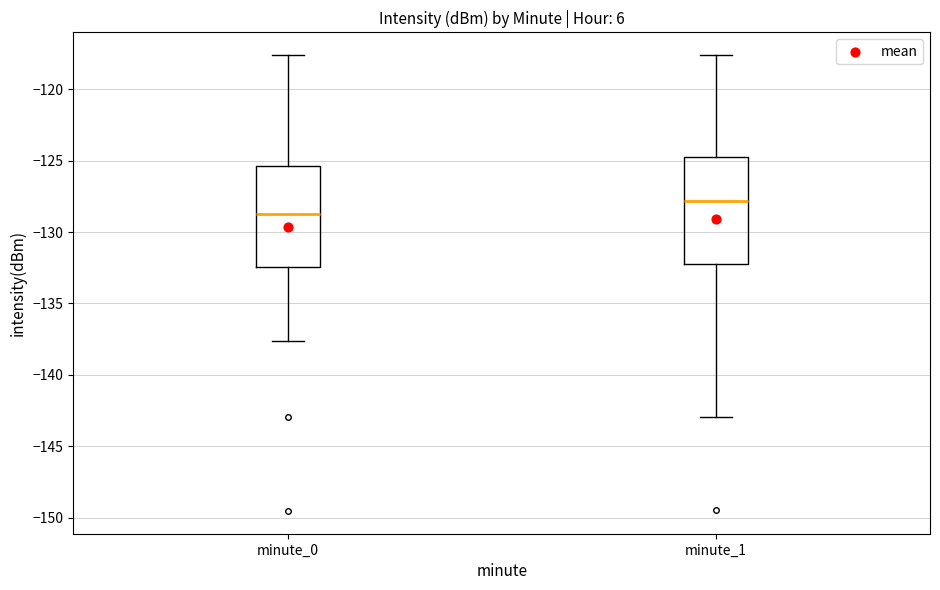

Where does the upper whisker of the box for minute_0 end on the y-axis? The values are not printed on the chart, so give them approximately, as read against the axis.

-117.5